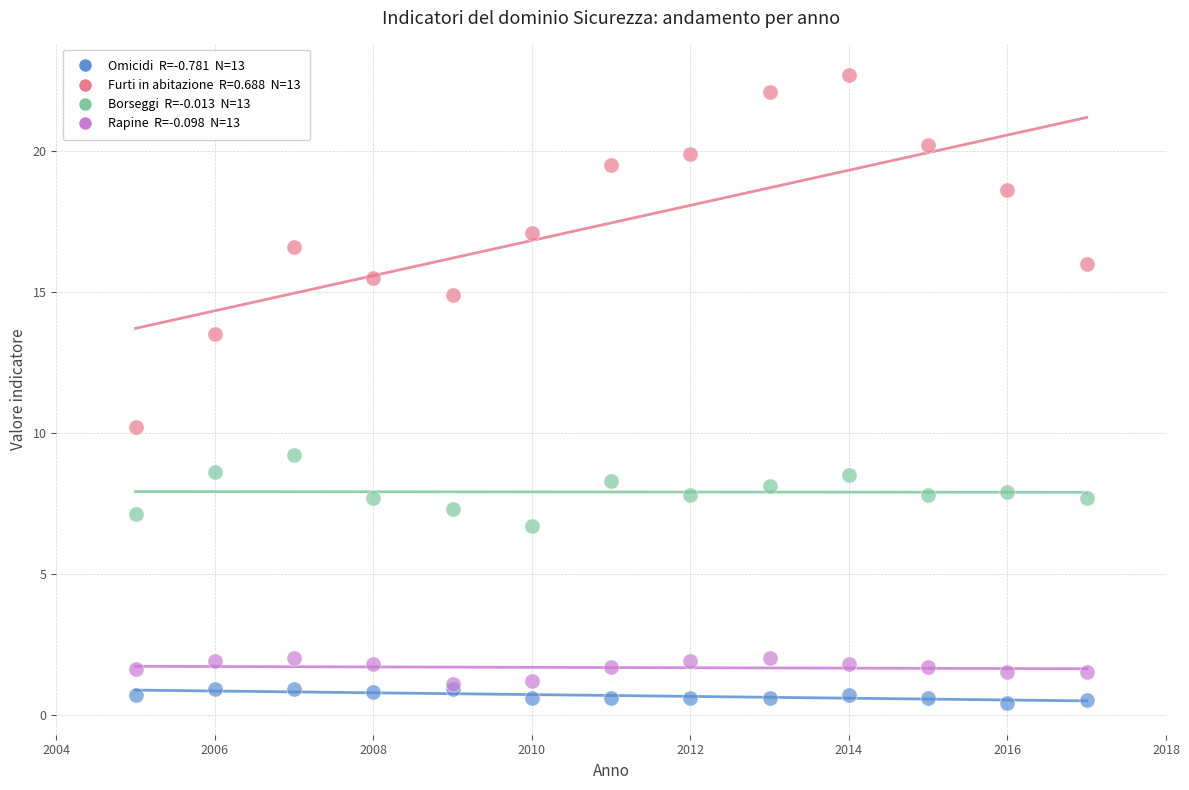

Across all series, what Y value is closest to 11?

10.2